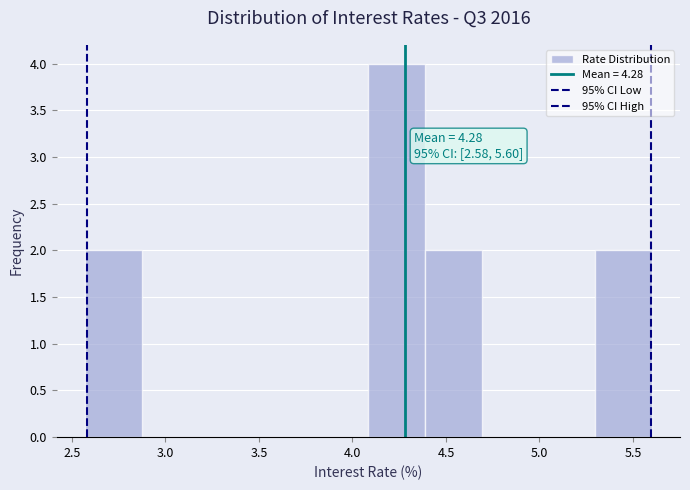

Over which range of the x-axis is the bar tallest?

4.10 to 4.40